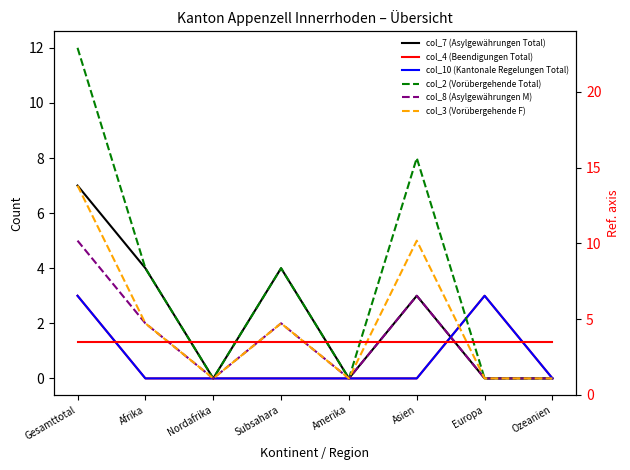

What is the sum of the col_2 (Vorübergehende Total) values at Amerika and Gesamttotal?

12